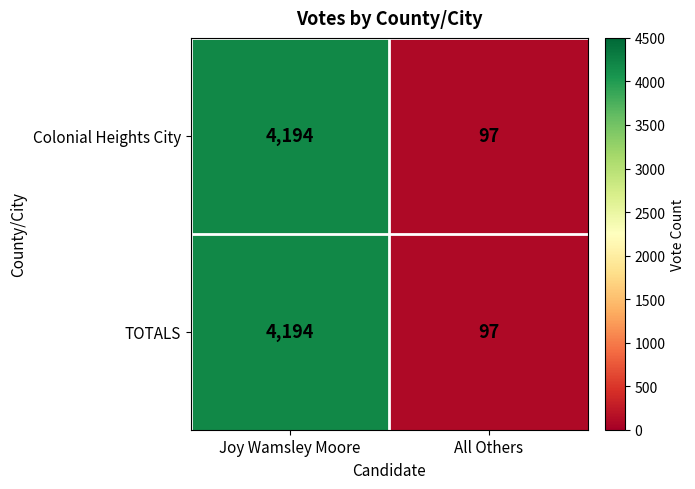

The TOTALS series shows 4194 at Joy Wamsley Moore. True or false?

True